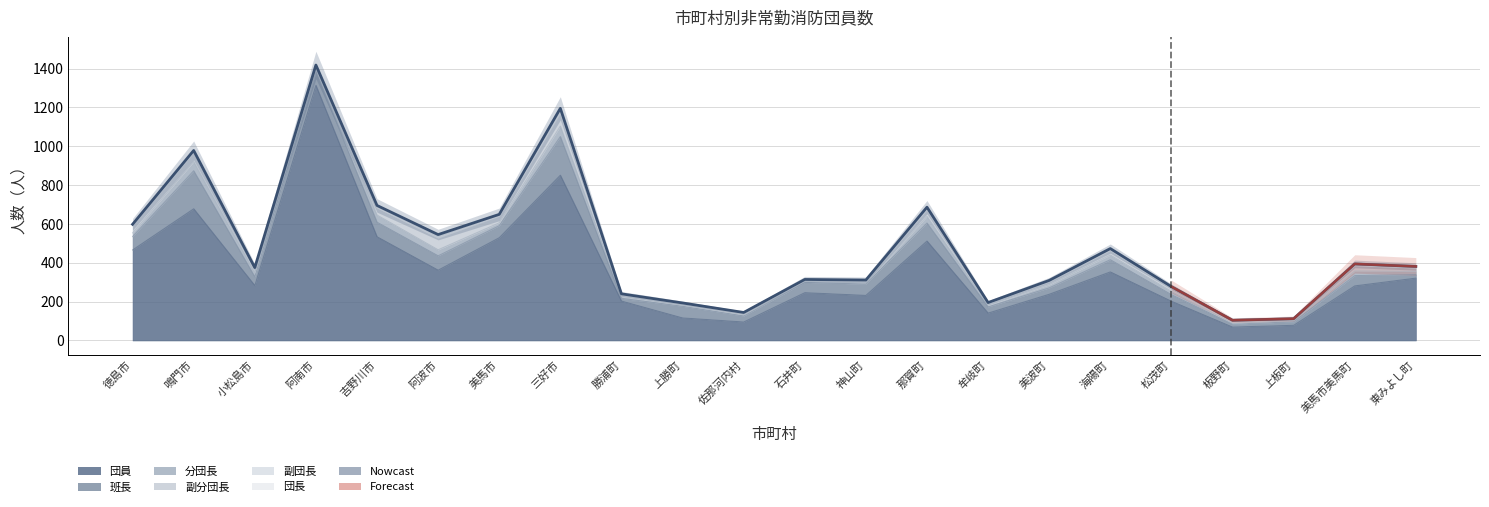

Read the 団長 value at 美波町.

1